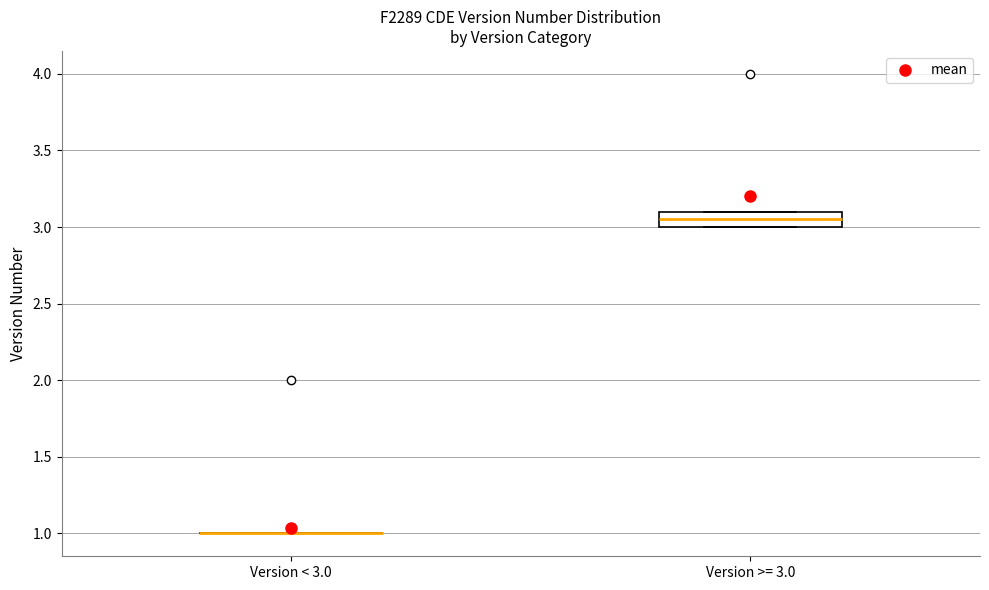

Reading left to right, read every box against the y-axis: the position of its median line, the range the box covers, and the ends of its whiskers. The values are not printed on the chart, so give them approximately, as read against the axis.

Version < 3.0: box collapsed to a line at 1.00, whiskers 1.00 to 1.00
Version >= 3.0: median 3.05, box 3.00 to 3.10, whiskers 3.00 to 3.10